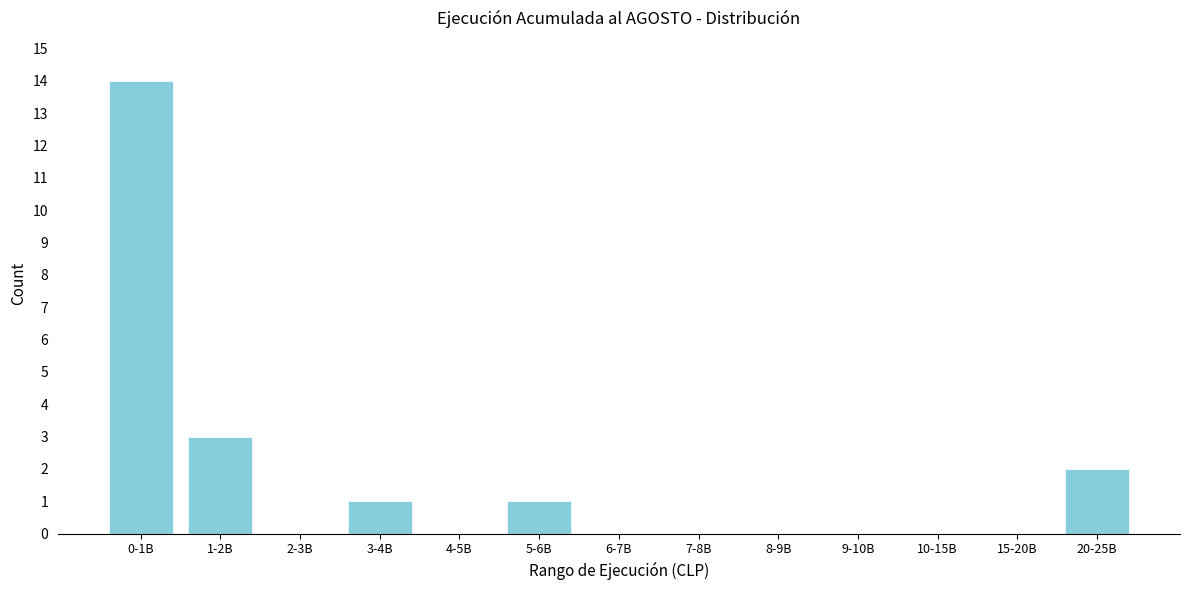

Reading right to left, transcribe all the data shown in this chart.

20-25B=2	15-20B=0	10-15B=0	9-10B=0	8-9B=0	7-8B=0	6-7B=0	5-6B=1	4-5B=0	3-4B=1	2-3B=0	1-2B=3	0-1B=14